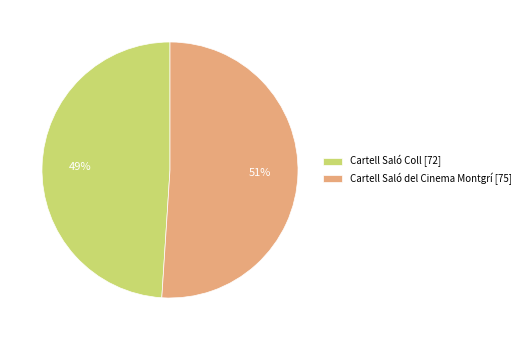

Which slice is the smallest?

Cartell Saló Coll [72]